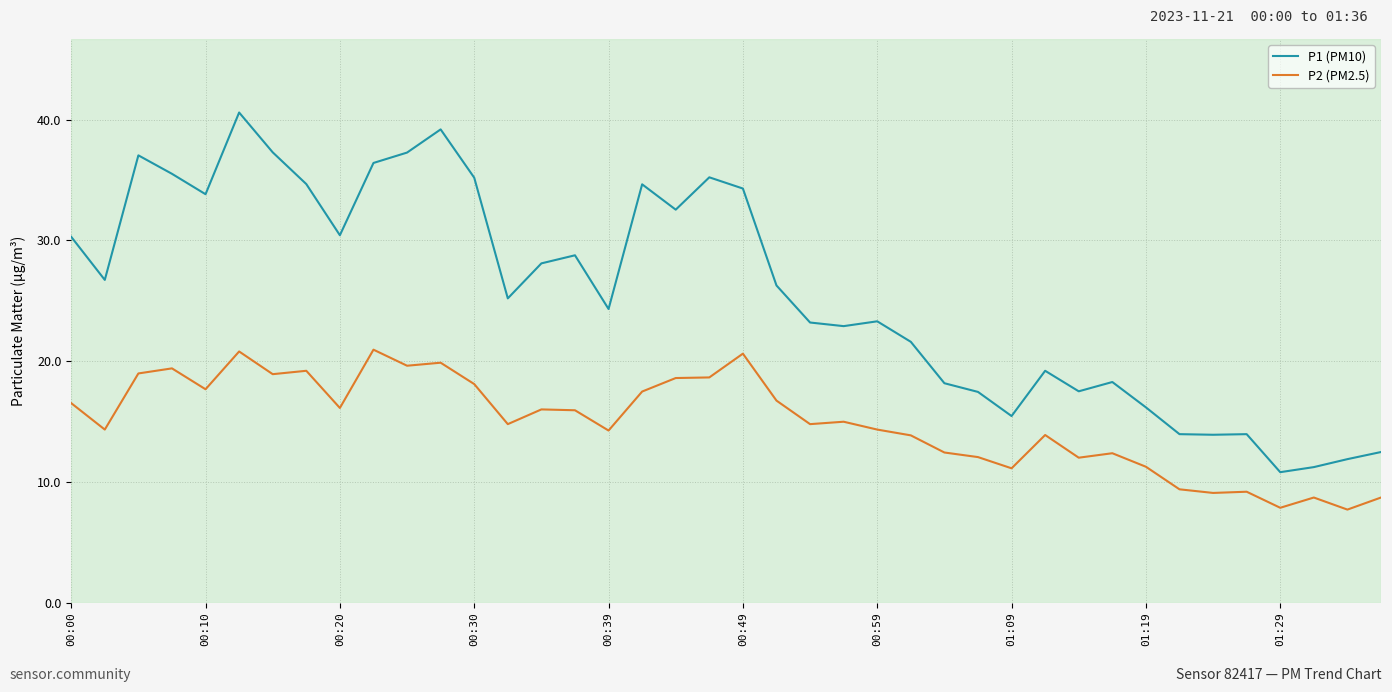

Which series has the largest total across all categories?

P1 (PM10)